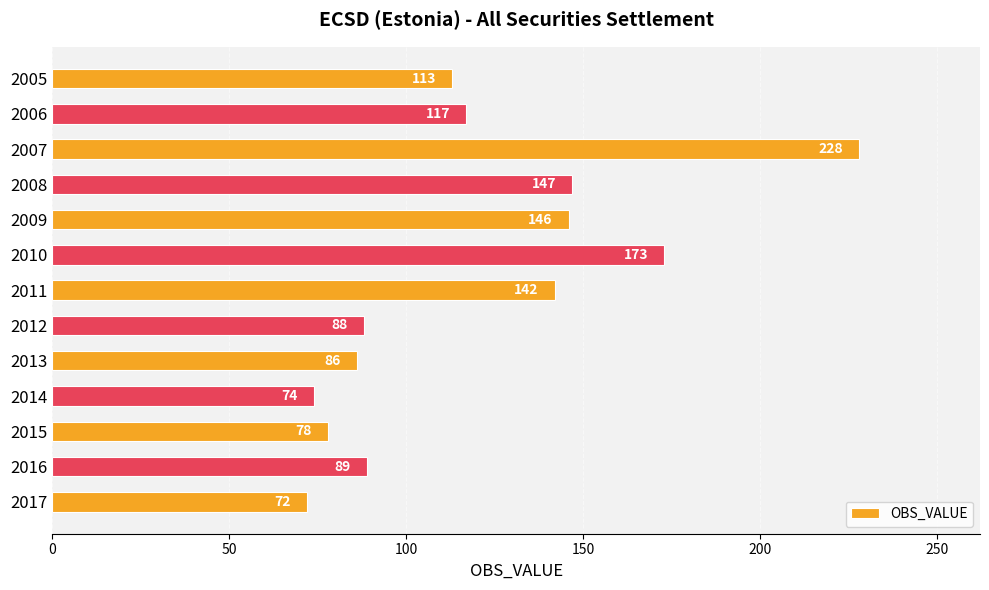

The value at 2008 is 234. True or false?

False